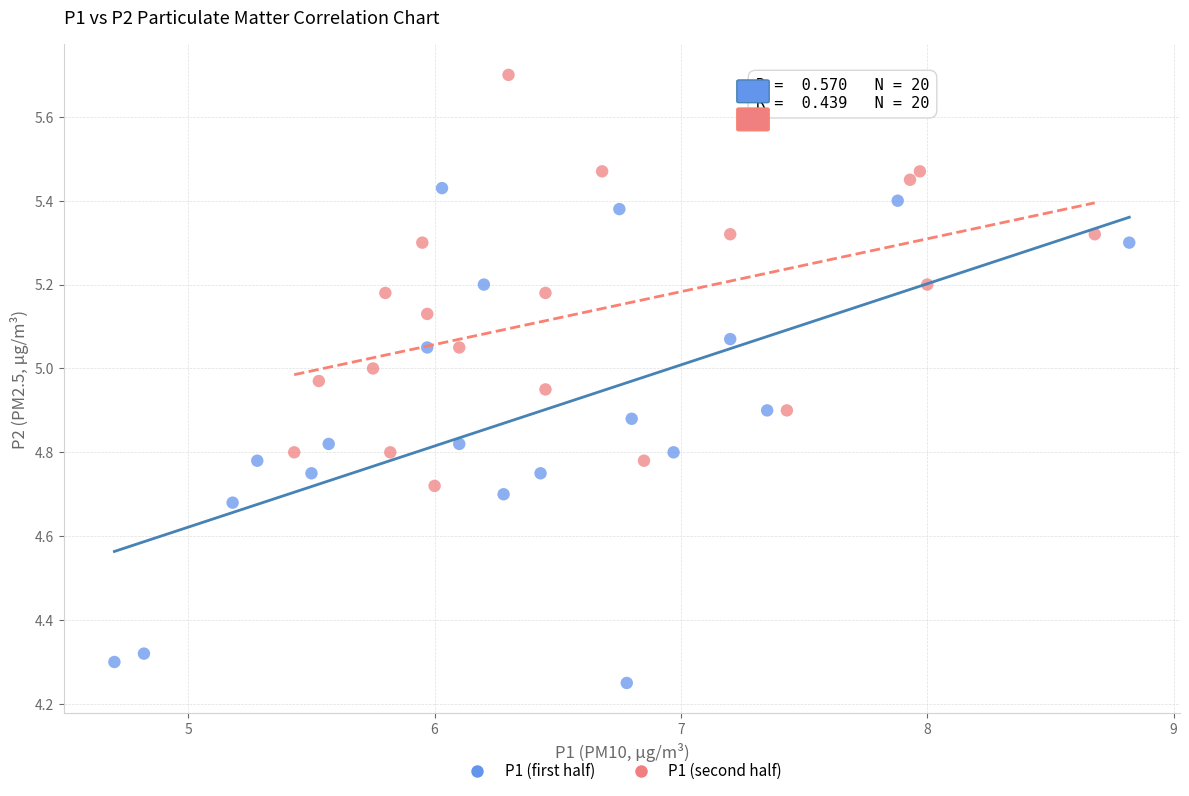

Which series contains the lowest Y value?

P1 (first half)